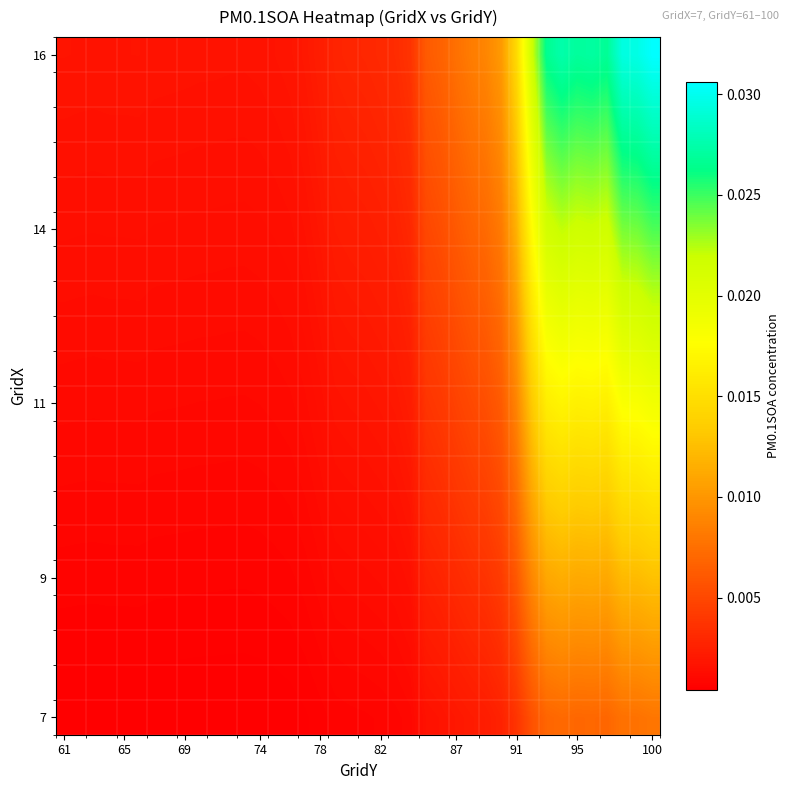

Which label corresponds to the smallest value in the chart?

12